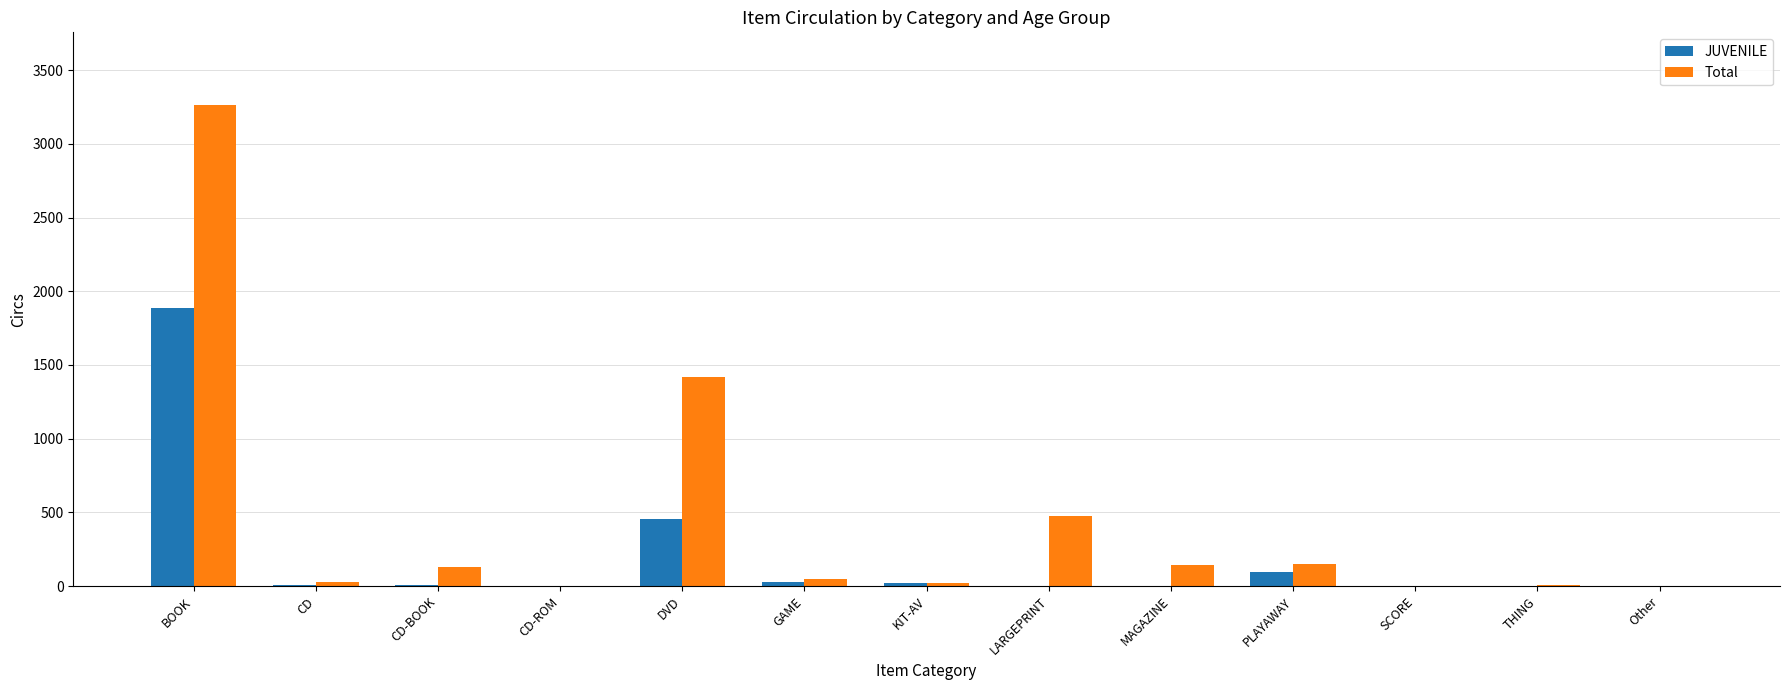

Is the value of Total at CD-BOOK greater than the value of JUVENILE at KIT-AV?

Yes